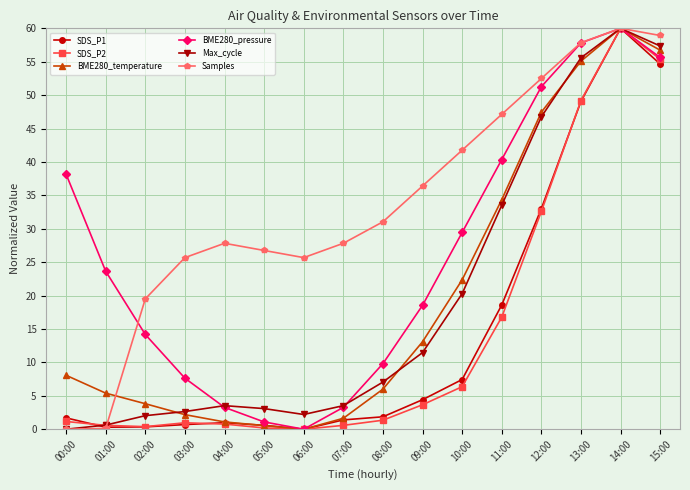

What is the difference between the Max_cycle values at 09:00 and 10:00?

8.8